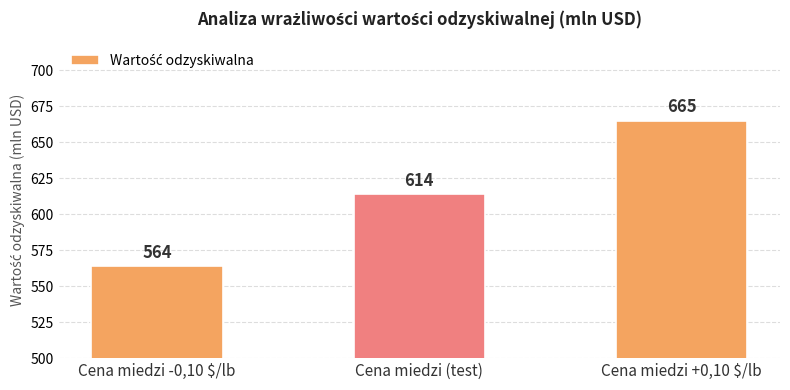

Rank the categories by value from highest to lowest.

Cena miedzi +0,10 $/lb, Cena miedzi (test), Cena miedzi -0,10 $/lb